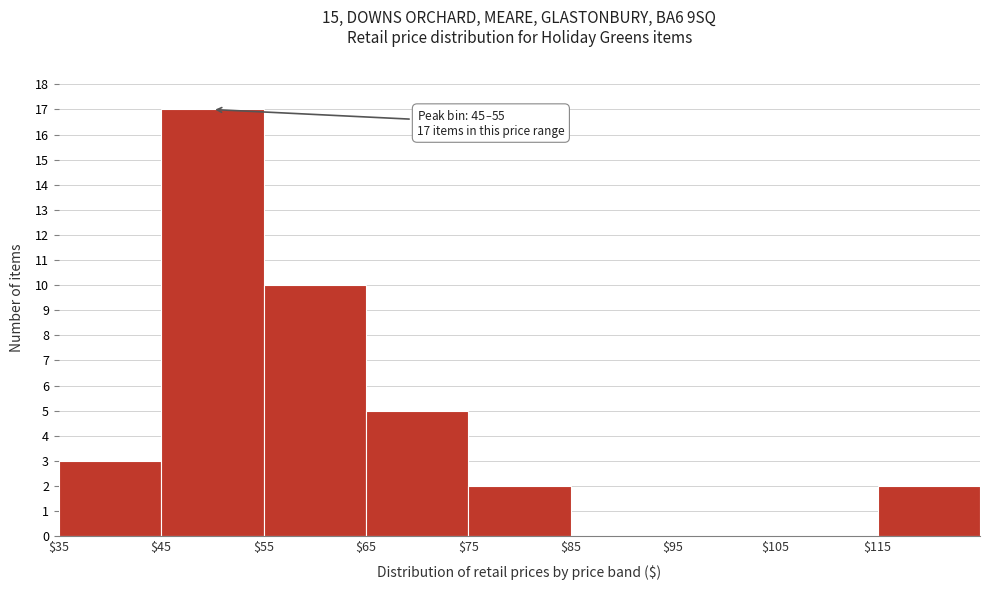

Which range on the x-axis has the tallest bar?

45 to 55